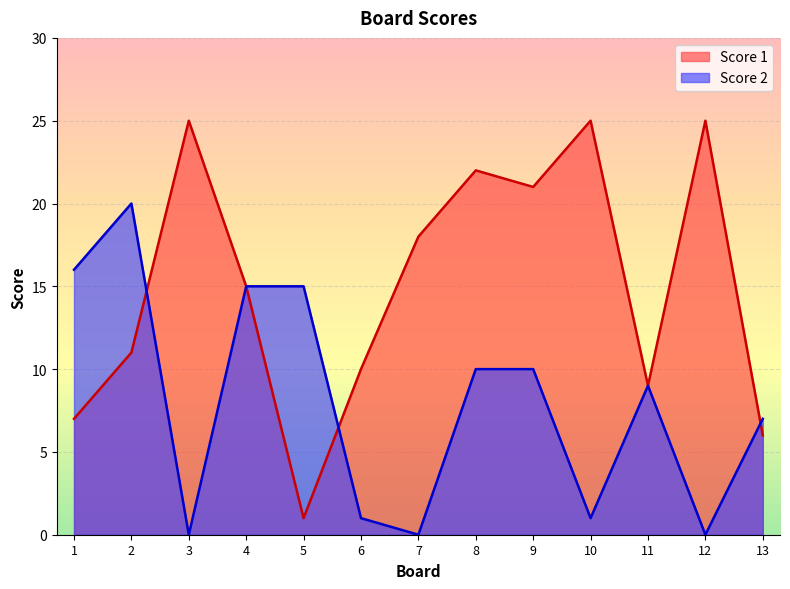

Reading right to left, extract all data points from this chart.

Score 1: 13=6	12=25	11=9	10=25	9=21	8=22	7=18	6=10	5=1	4=15	3=25	2=11	1=7
Score 2: 13=7	12=0	11=9	10=1	9=10	8=10	7=0	6=1	5=15	4=15	3=0	2=20	1=16